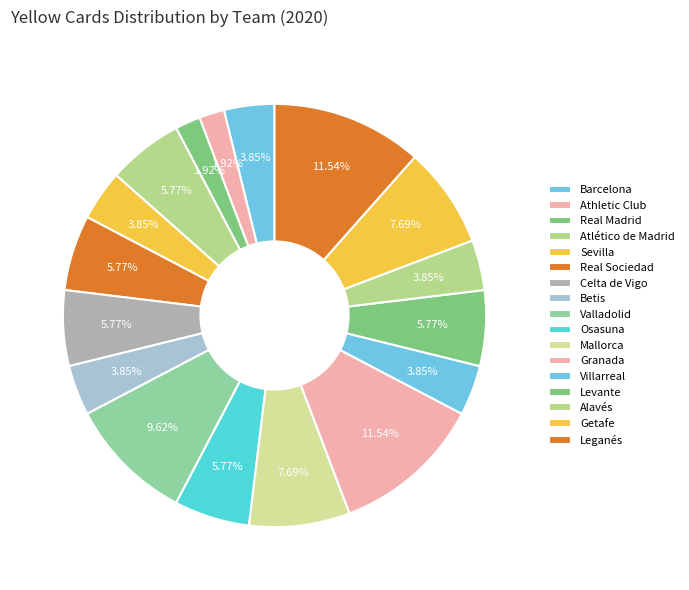

To the nearest percent, what is the average slice percentage?

6%